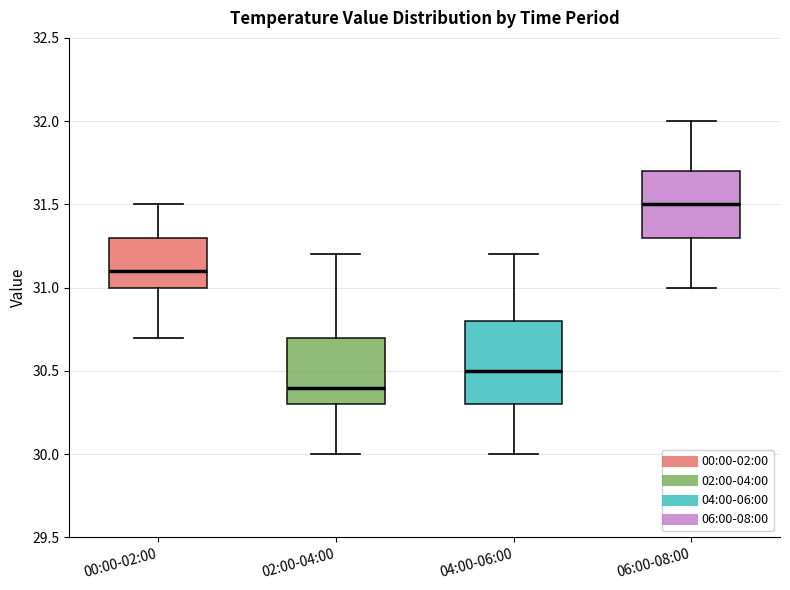

Comparing the boxes themselves (not the whiskers), which one is the tallest?

04:00-06:00